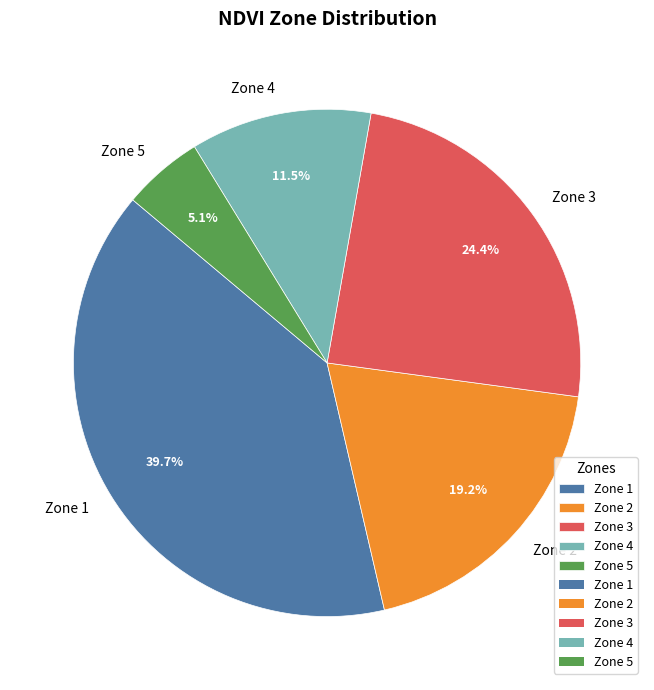

To the nearest percent, what is the difference between the Zone 4 and Zone 5 slice percentages?

6%